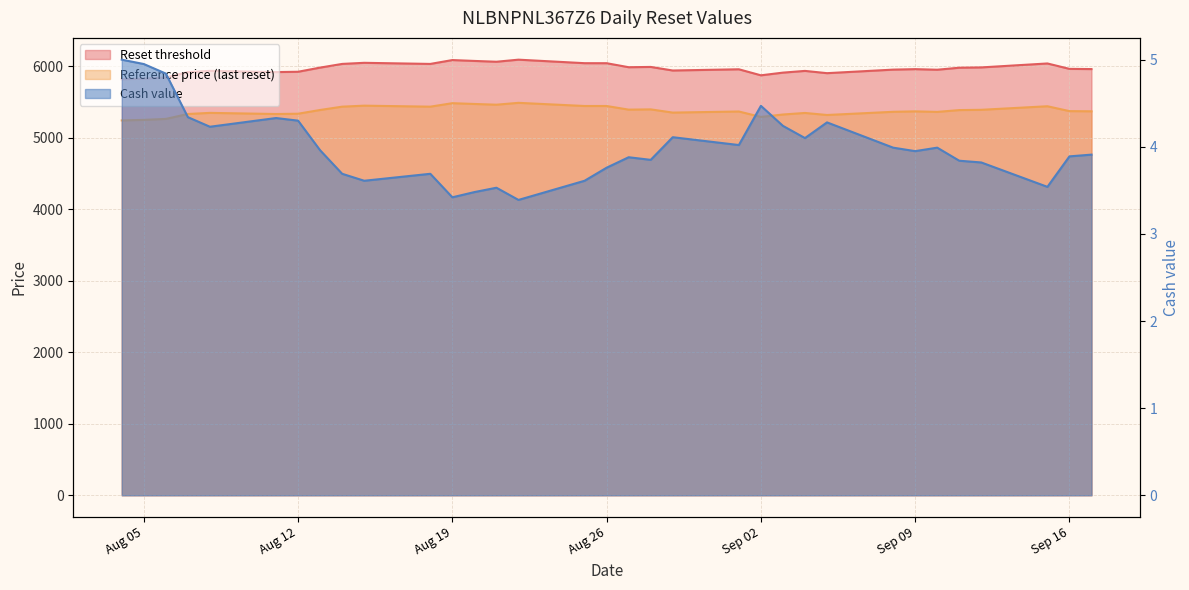

In Reference price (last reset), how many points are lower than both neighbors (excluding endpoints)?

8